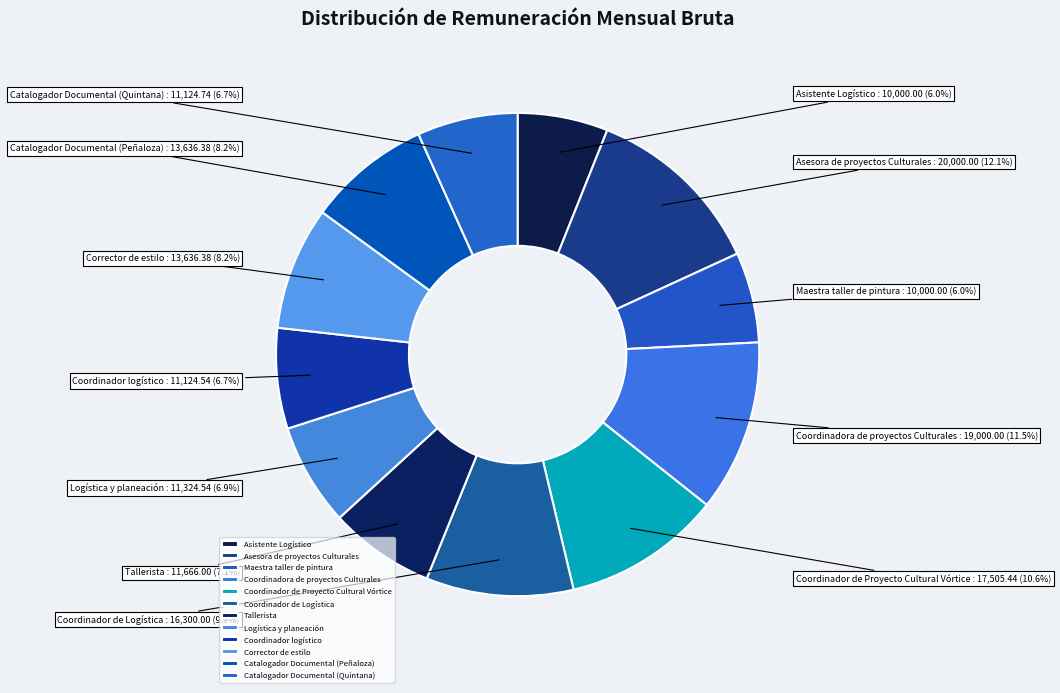

The Logística y planeación slice represents 7% of the pie. True or false?

True